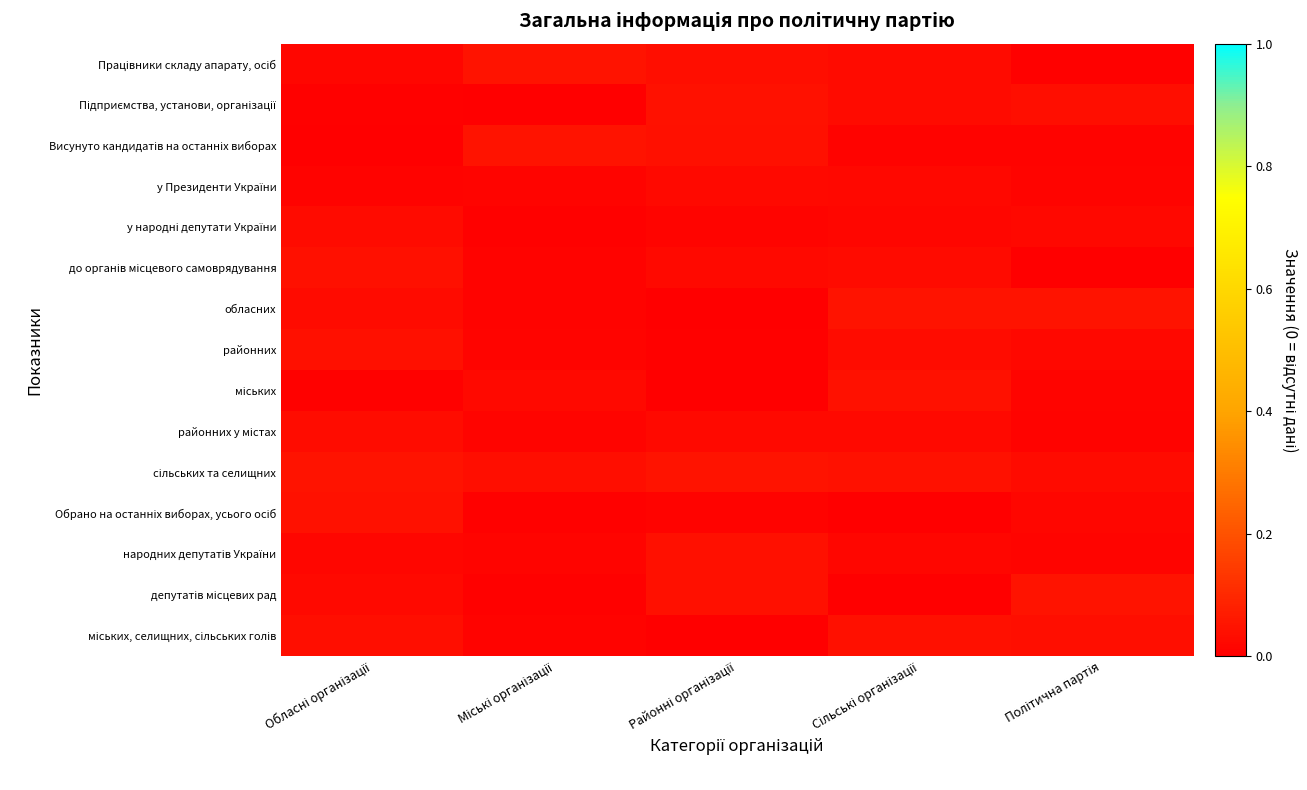

Which has a higher value, Сільські організації or Районні організації?

Районні організації